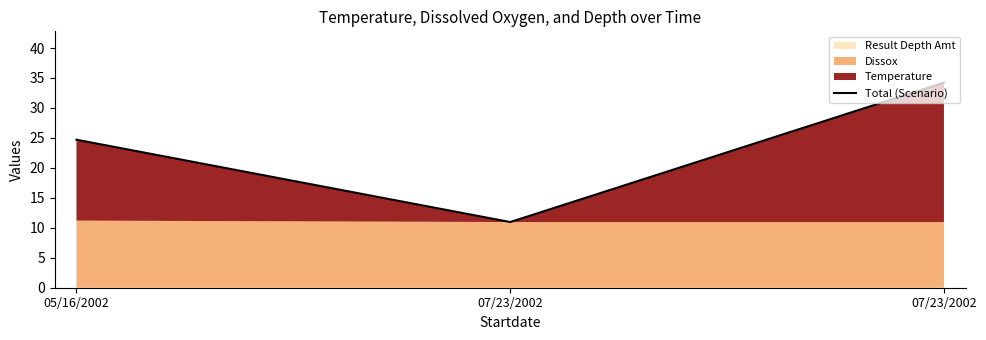

Reading right to left, extract all data points from this chart.

34.2	11.0	24.7